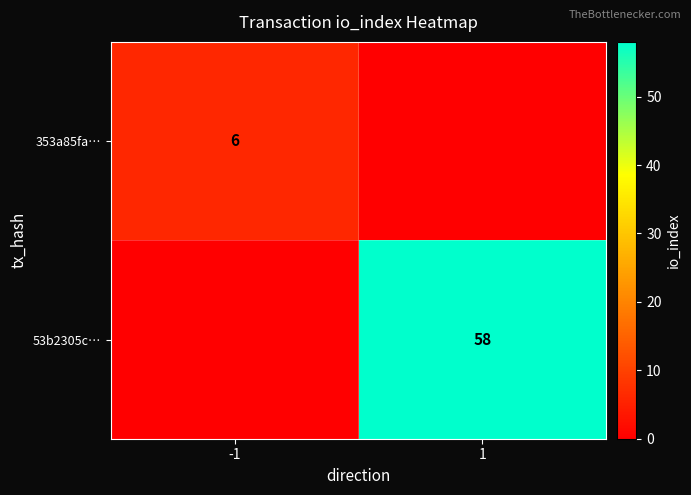

At how many categories does at least one series exceed 50?

1